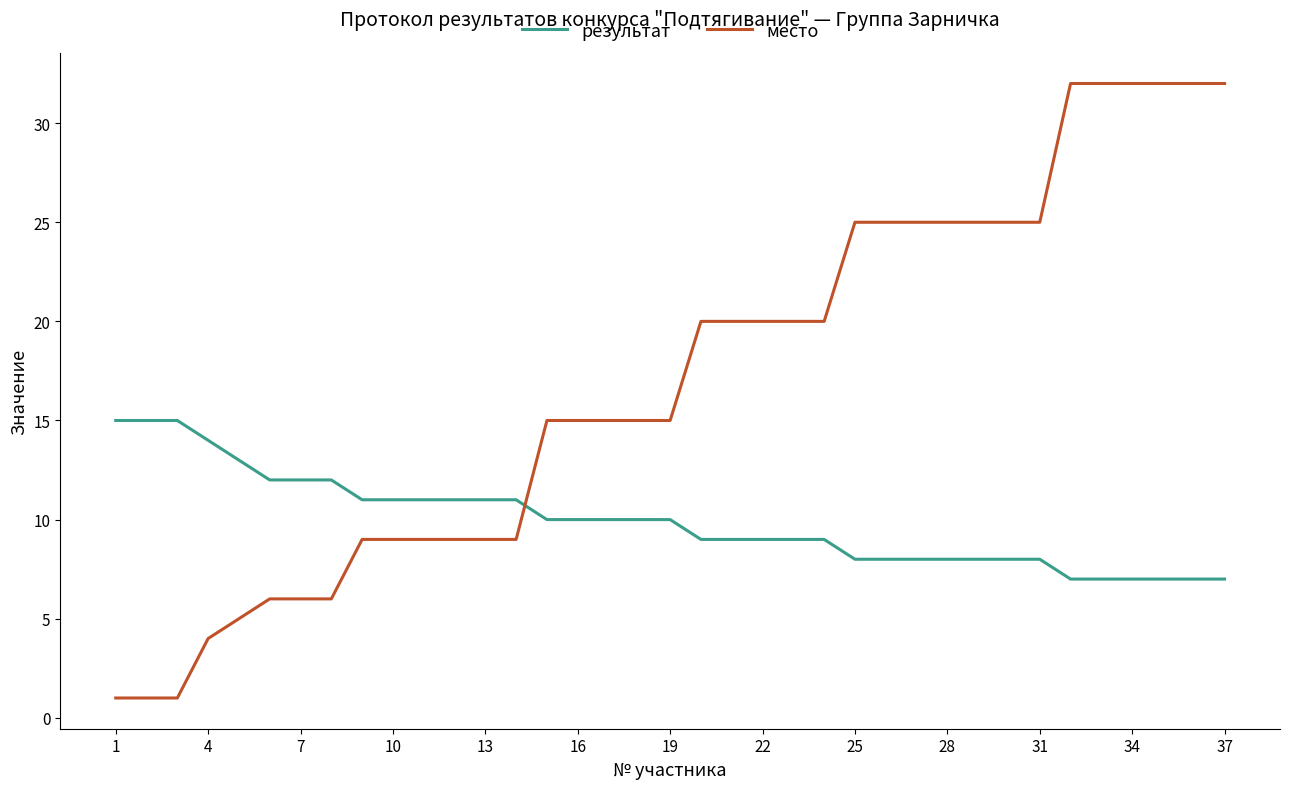

After their last crossing, which series has the higher values: результат or место?

место